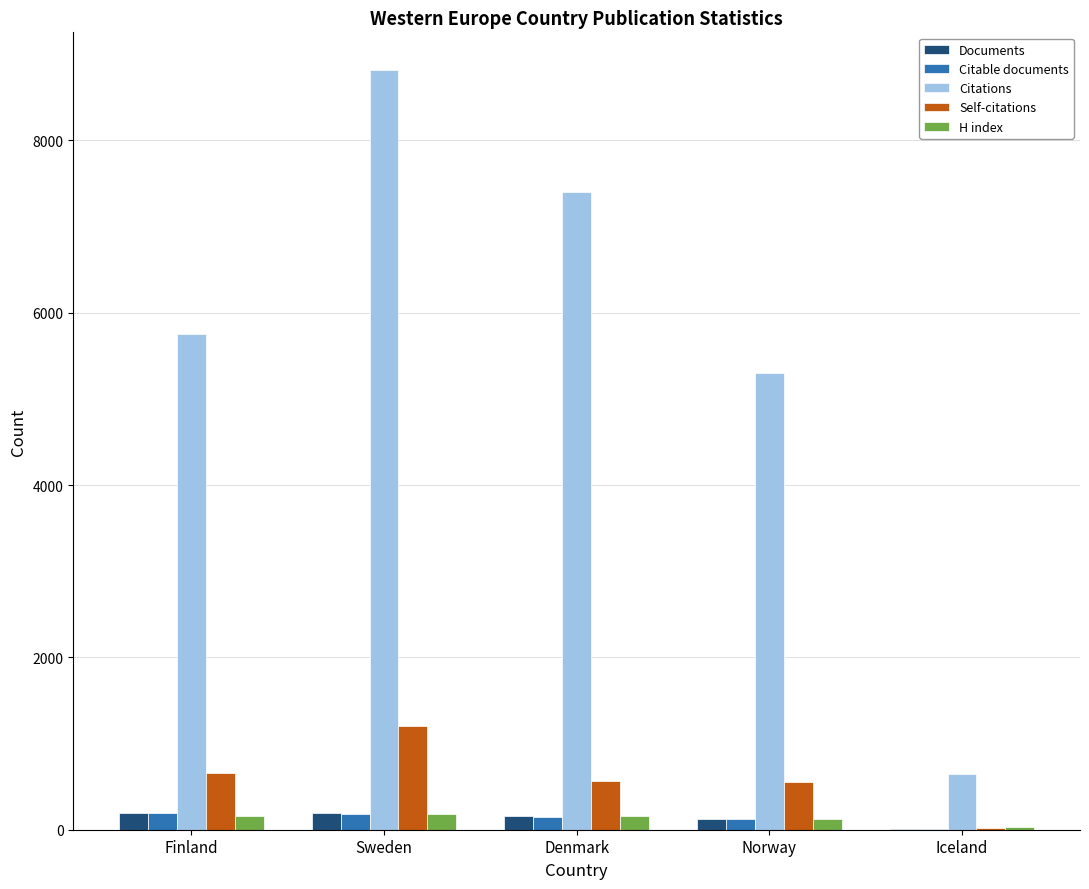

True or false: Citations has a value of 7403 at Denmark.

True